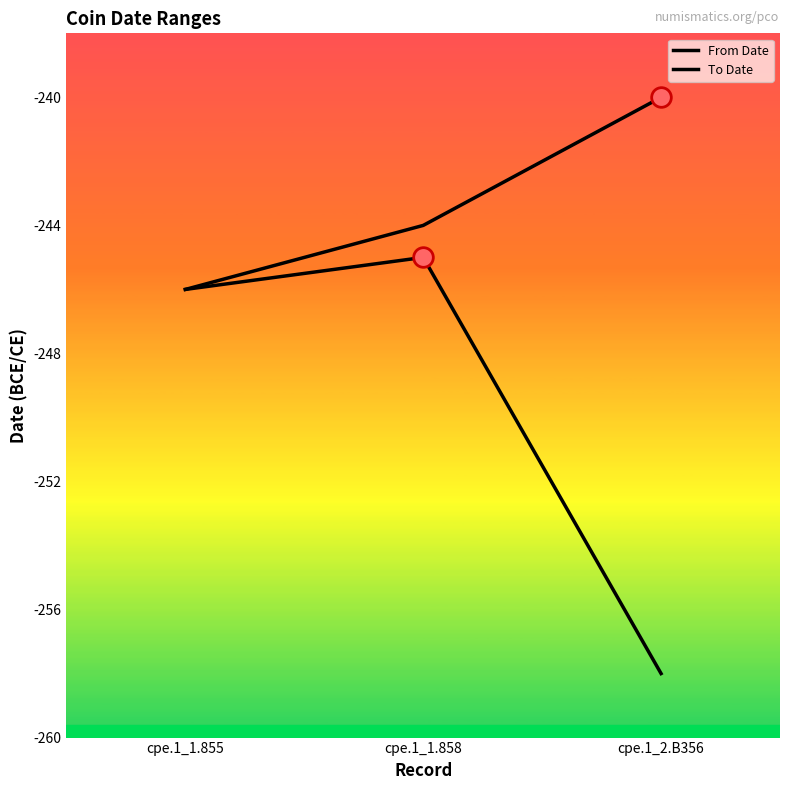

What is the total value across all series at cpe.1_1.858?

-489